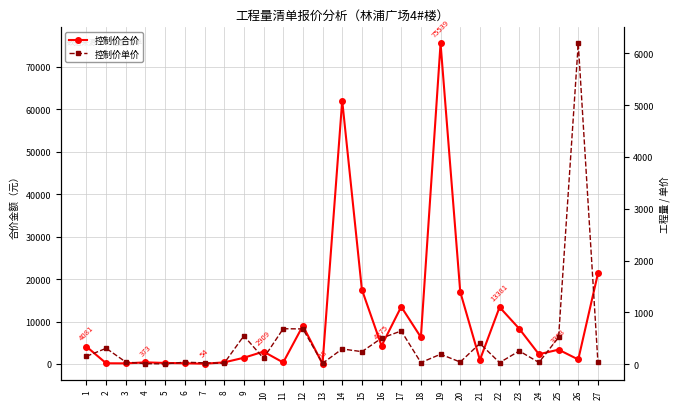

How many data points in 控制价单价 are less than 154?

13